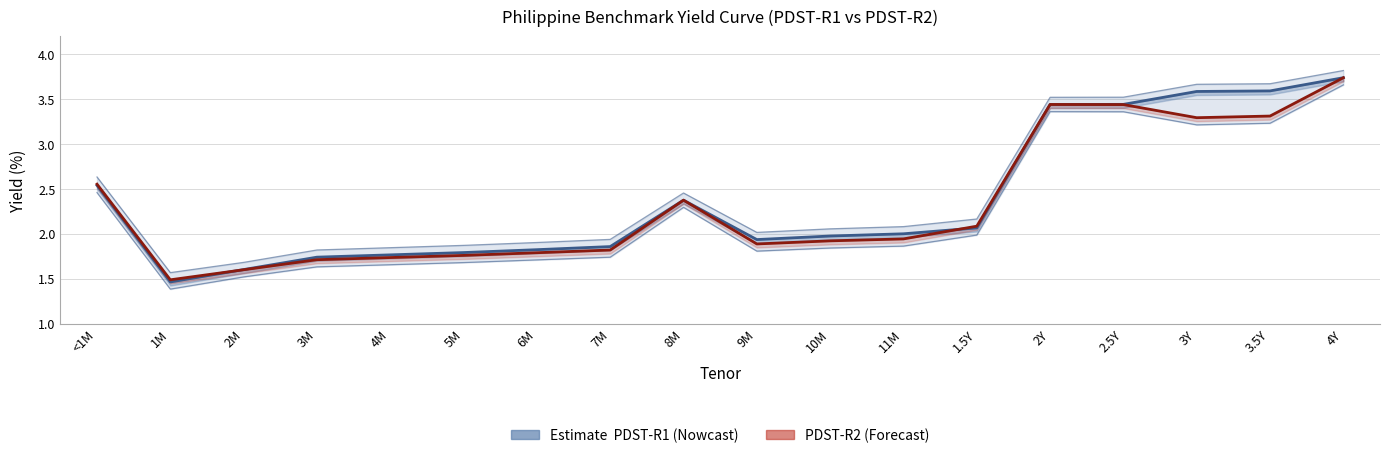

At how many categories does at least one series exceed 1?

18